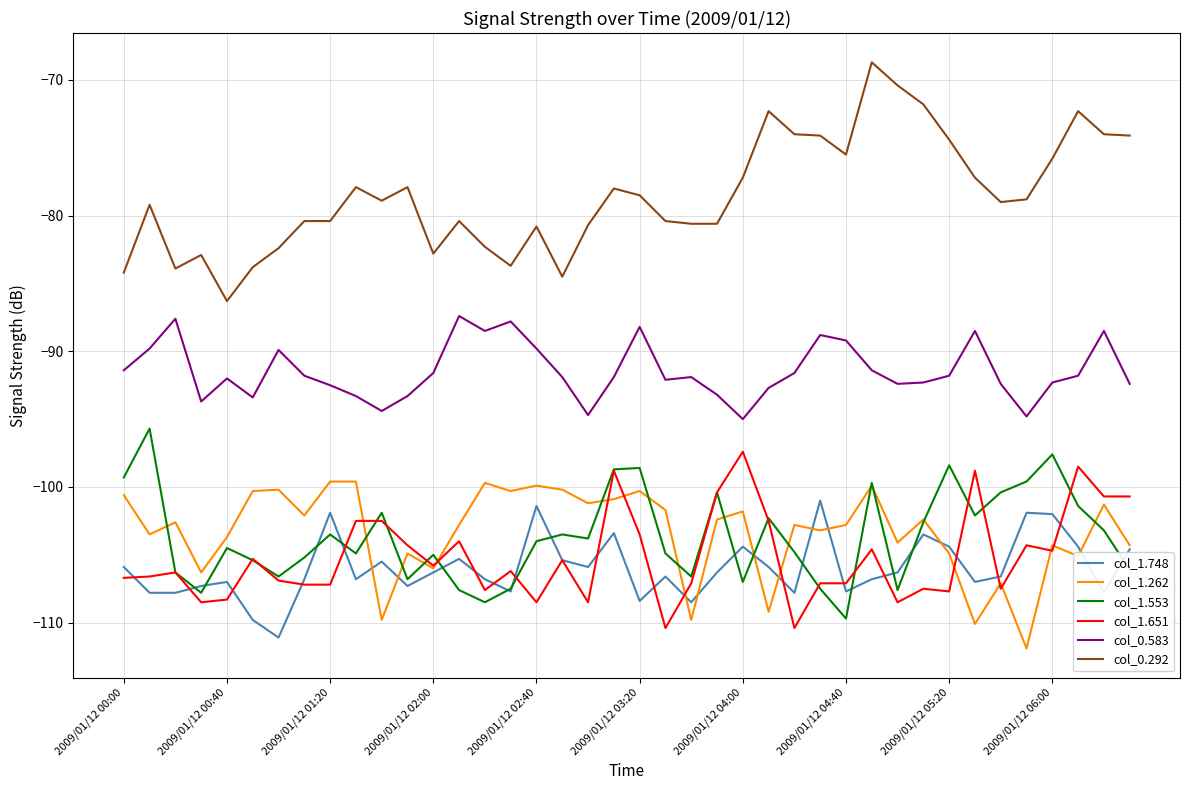

What is the minimum value shown in the chart?

-111.9